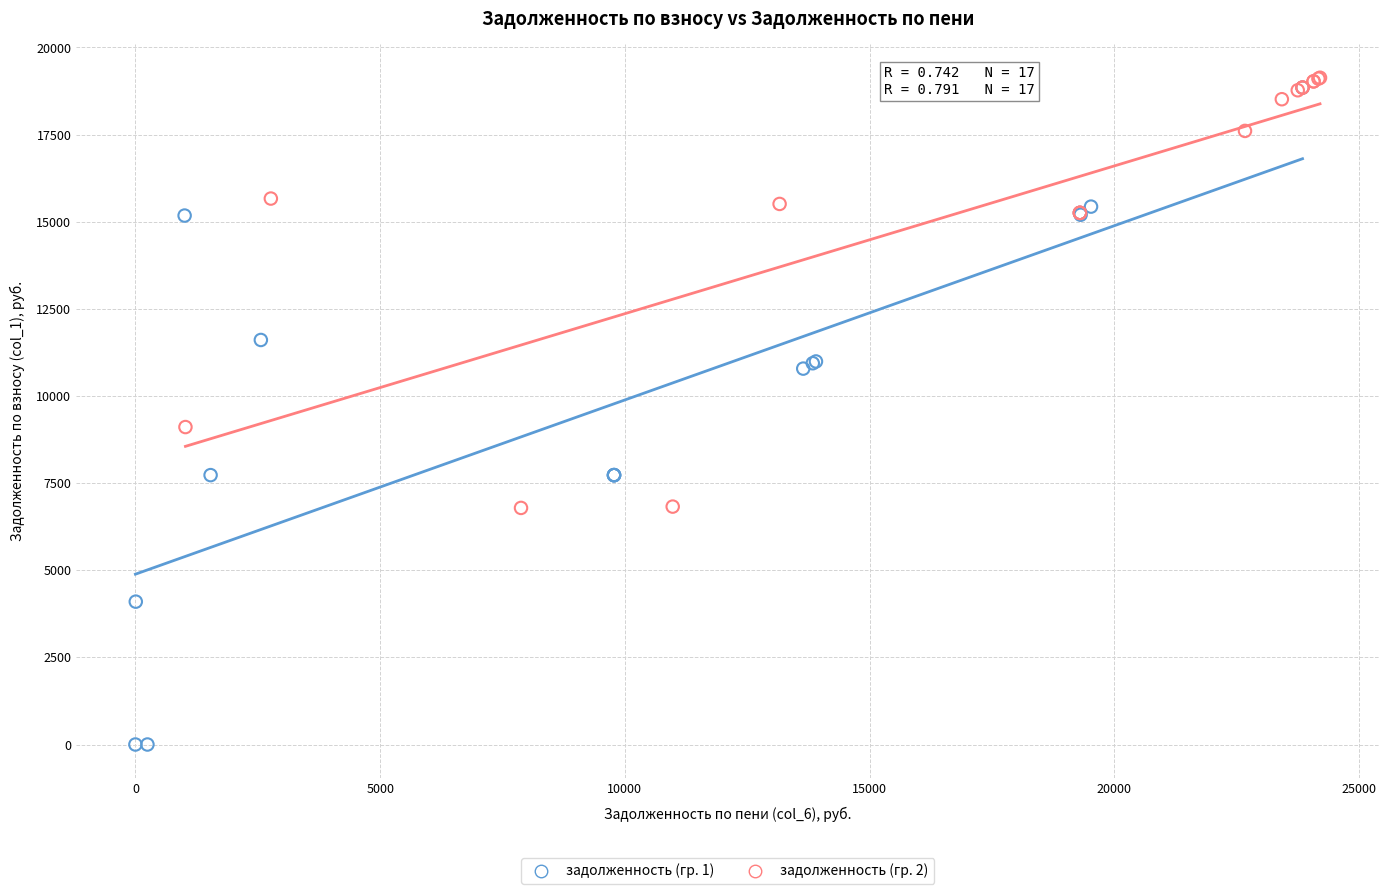

Which series has the largest Y range (max minus min)?

задолженность (гр. 1)